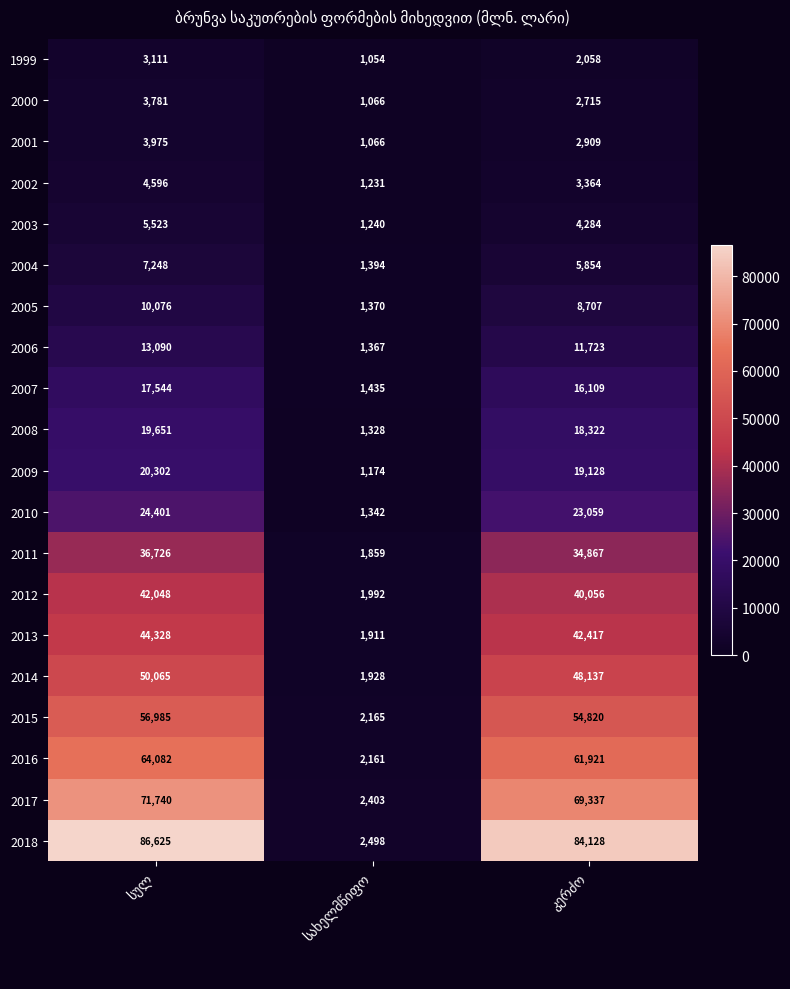

Which series has the widest spread of values?

2018